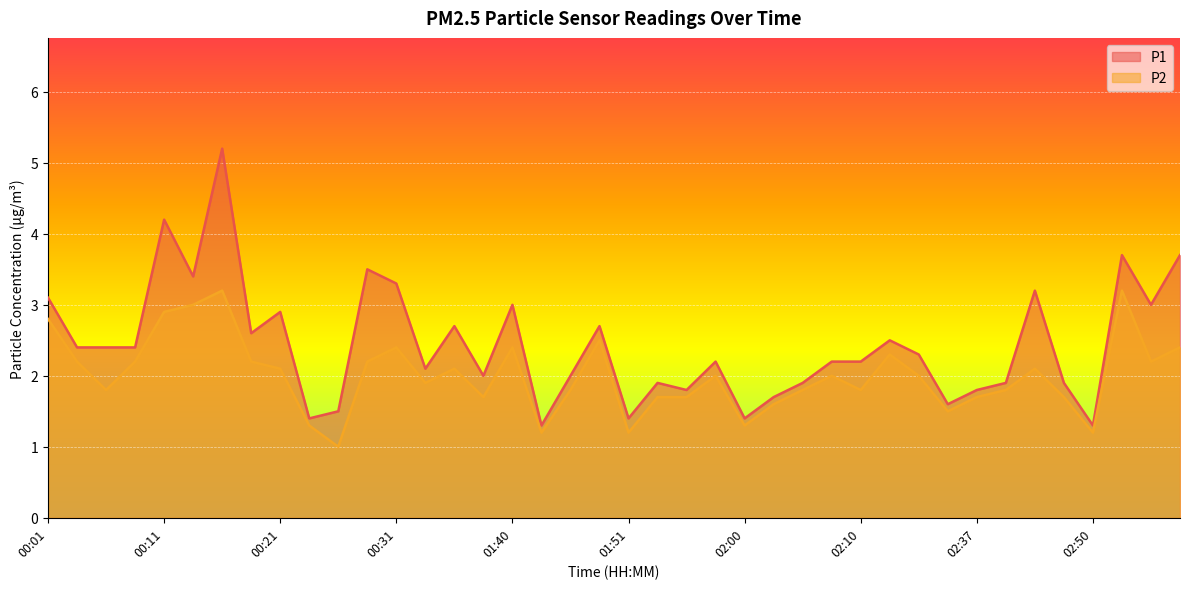

What is the total value across all series at 02:03?

3.3